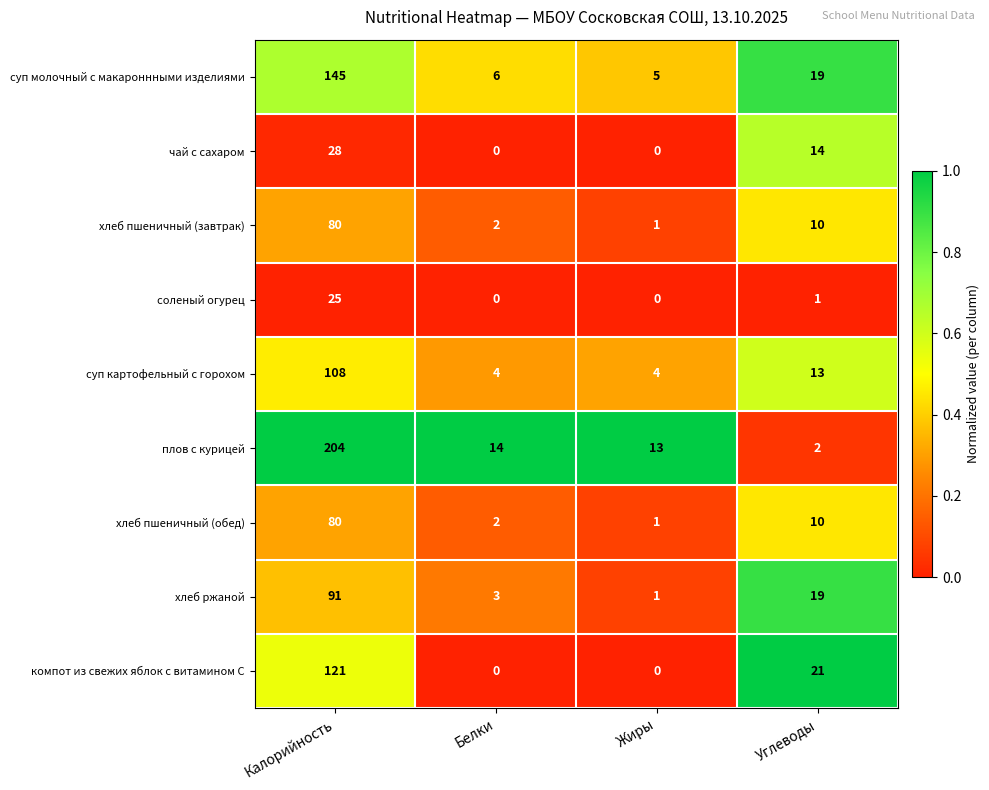

Count the number of categories in the chart.

4